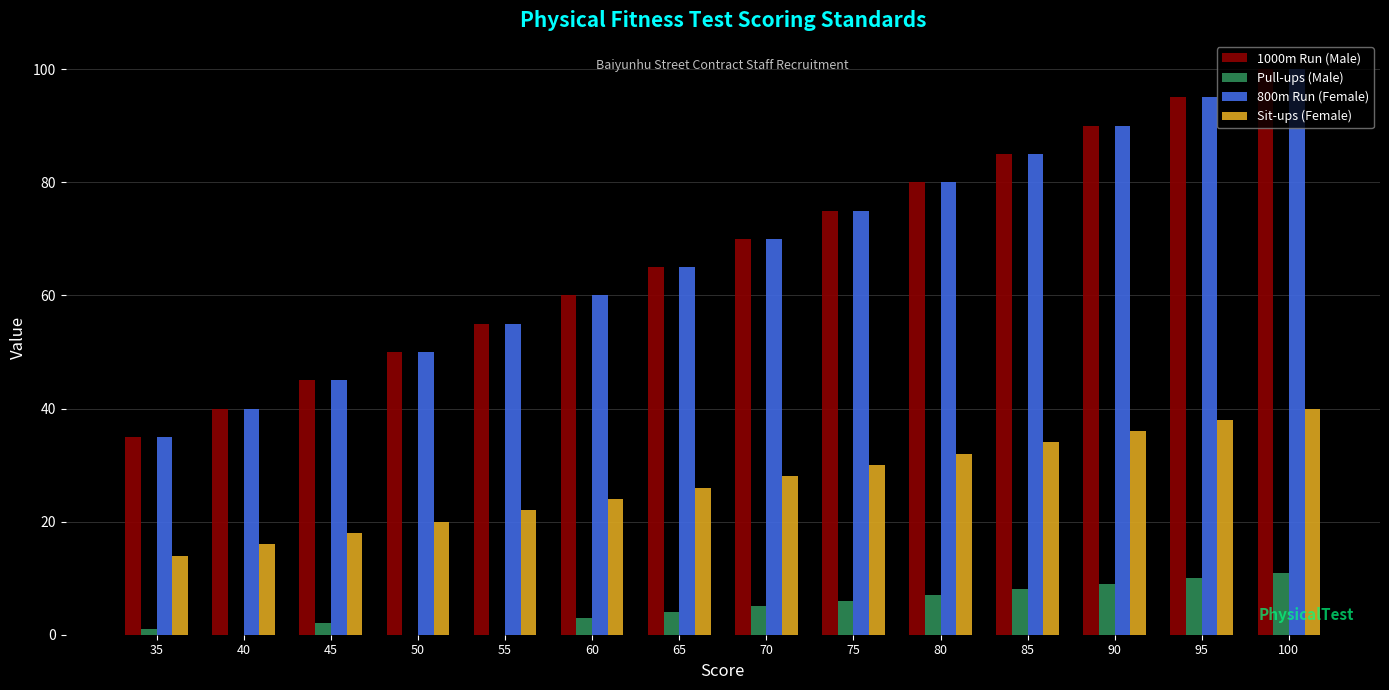

True or false: 800m Run (Female) has a value of 33 at 100.

False